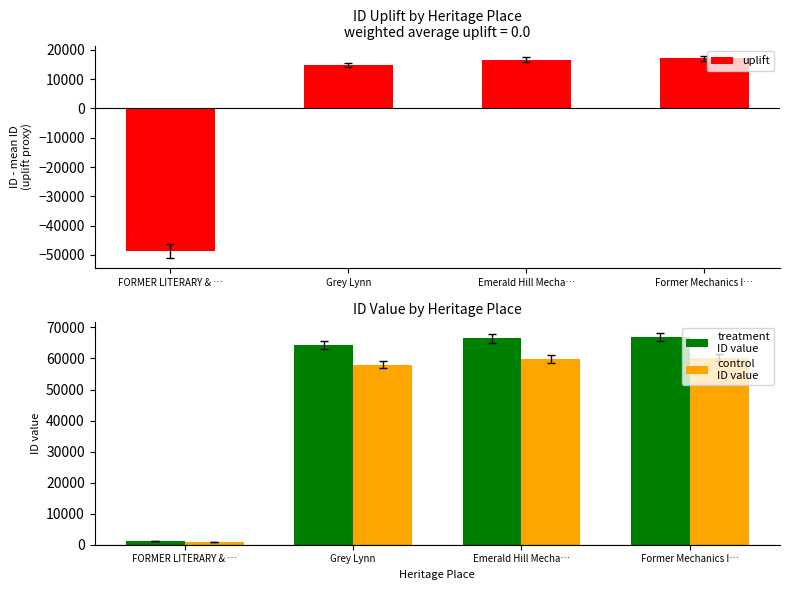

What is the total value across all series at Emerald Hill Mecha…?

142977.5